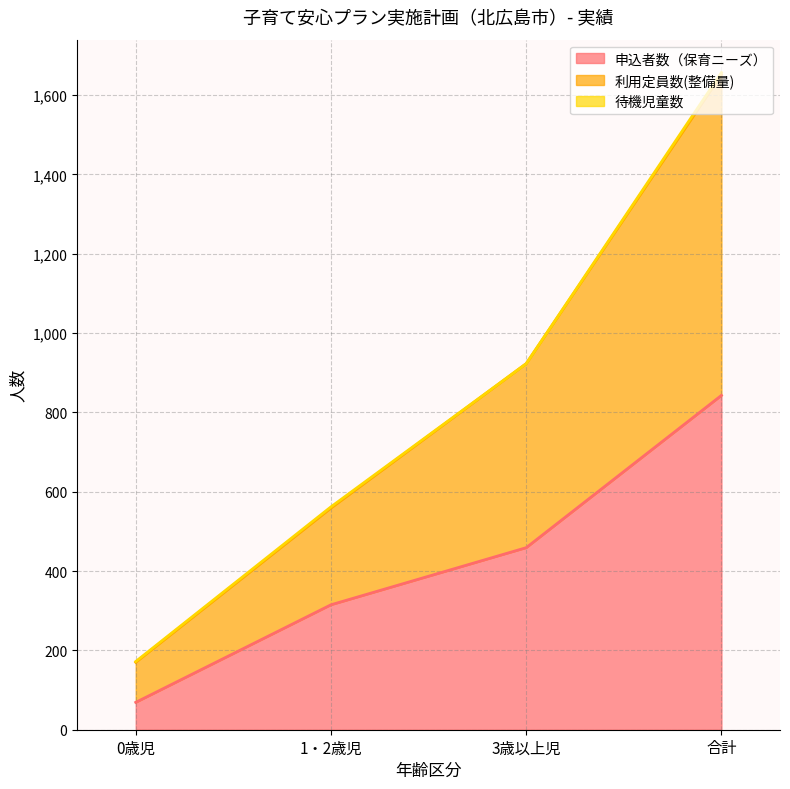

The 利用定員数(整備量) series shows 2675 at 合計. True or false?

False